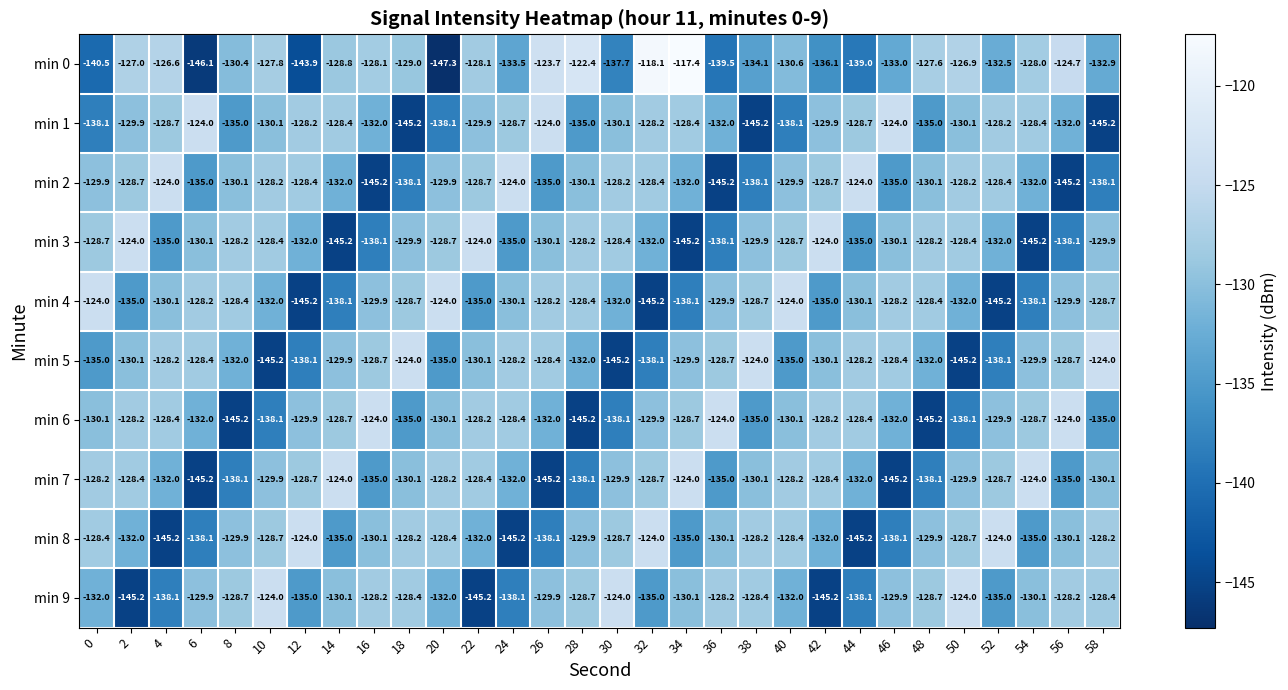

Is it true that min 8 equals -128.2 at 58?

True